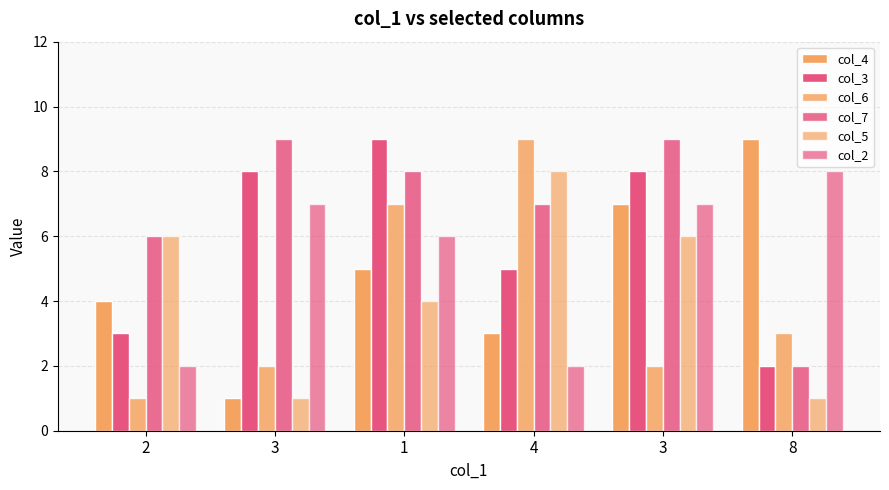

Which series changed the most between 1 and 4?

col_3